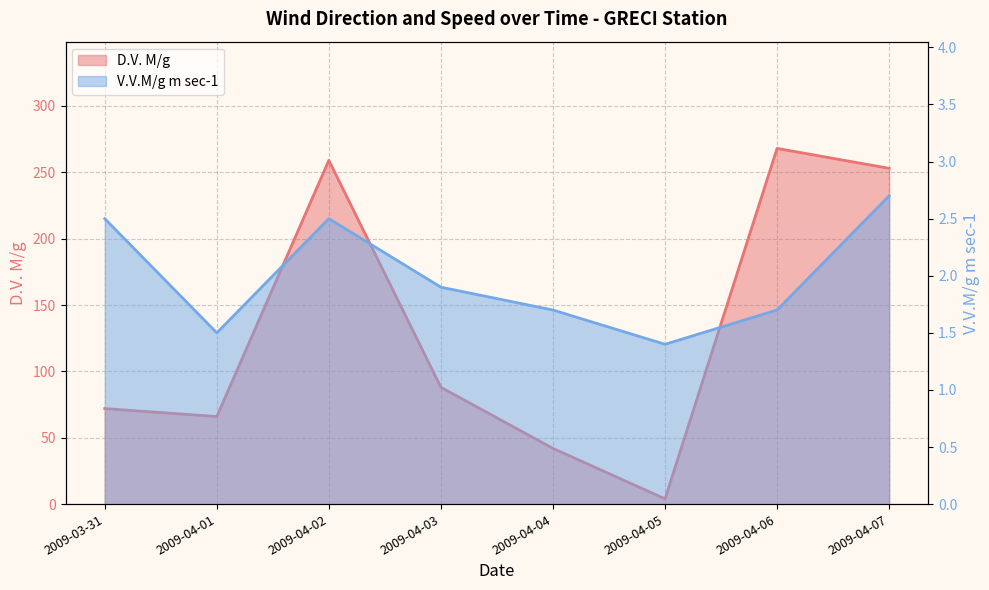

Does the chart have visible grid lines?

Yes